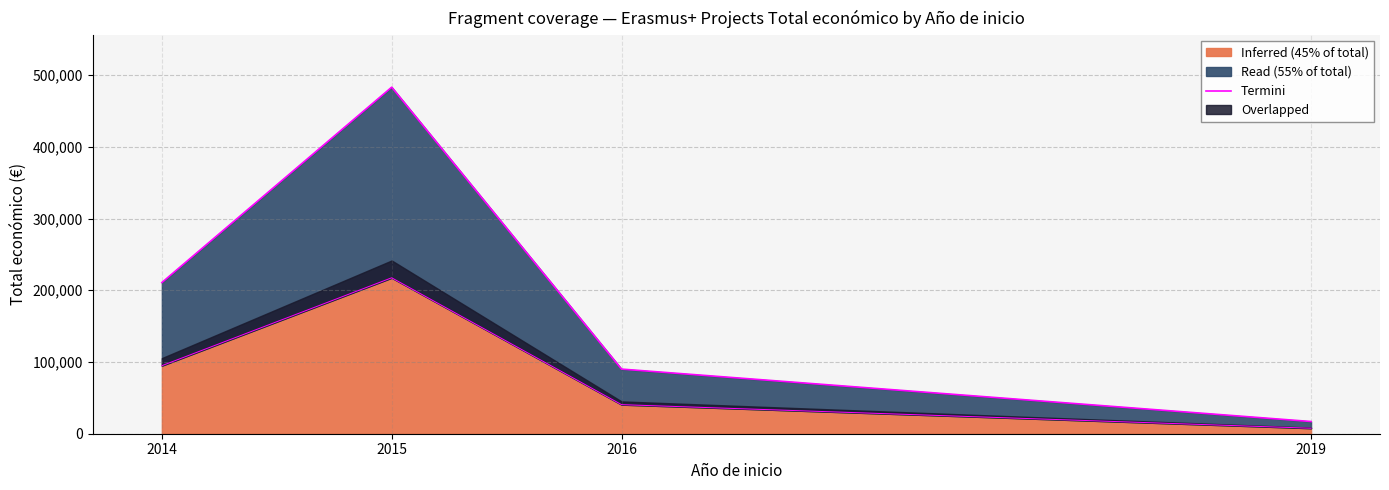

What is the sum of all values?

800896